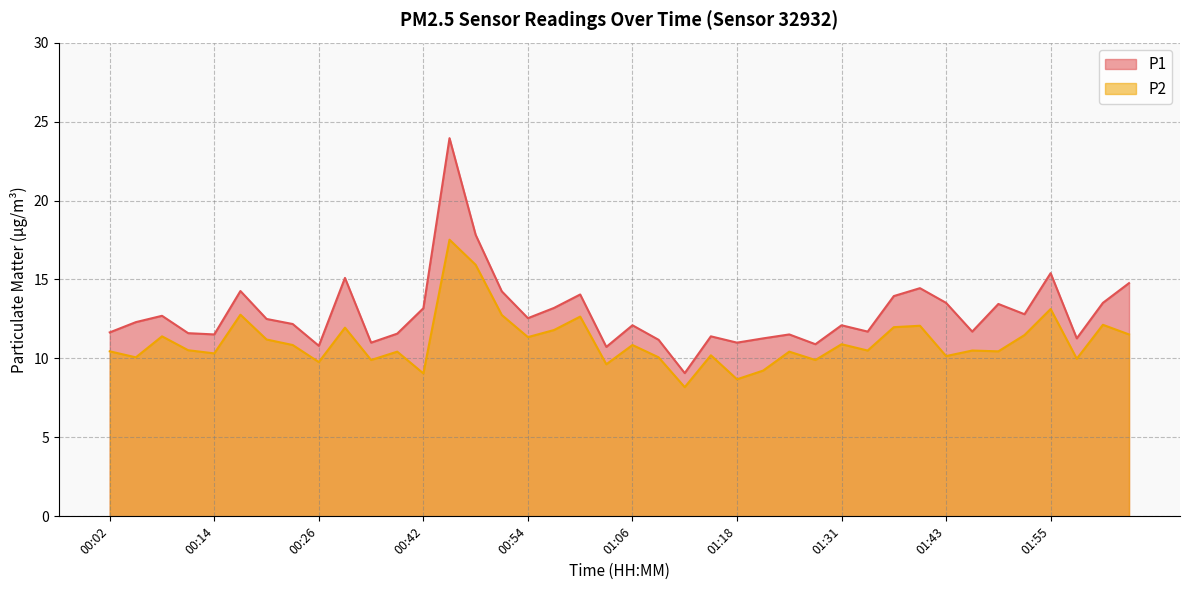

Count the number of data series in this chart.

2